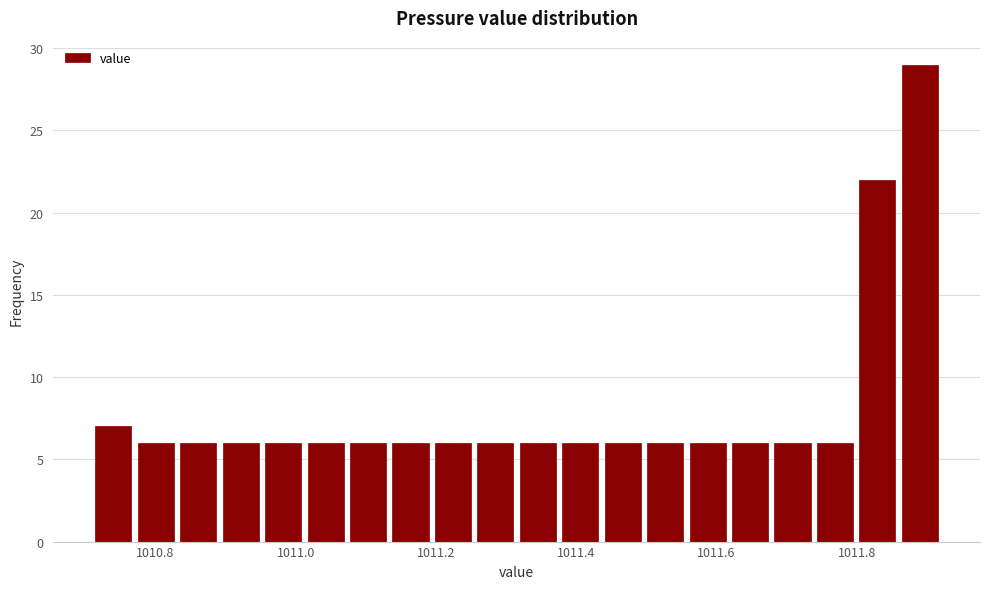

Read against the x-axis, roughly where is the centre of the tallest bar?

1011.88